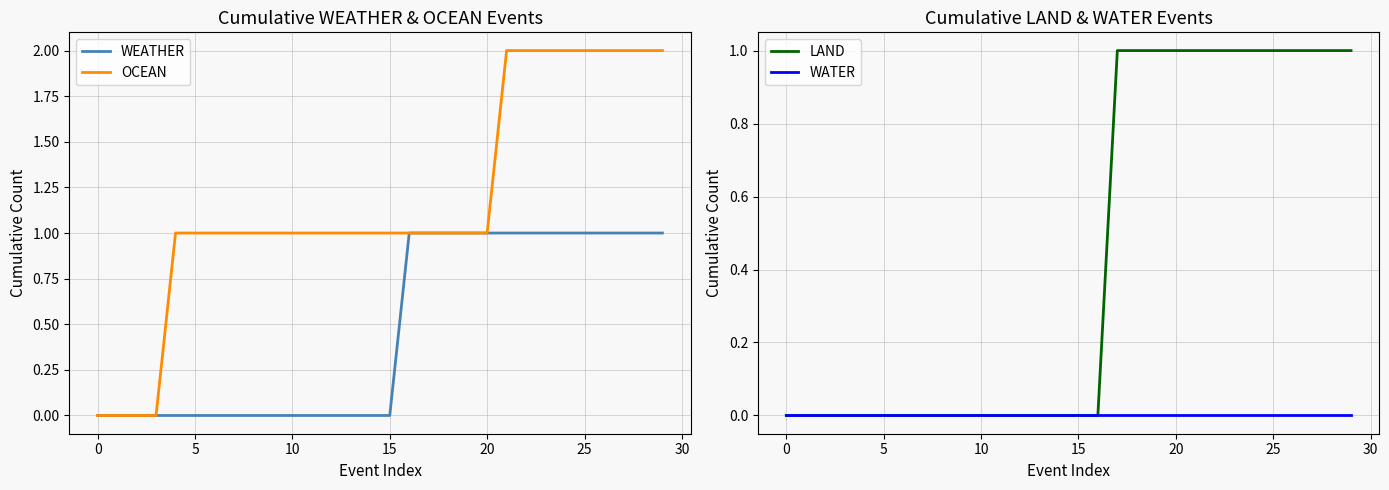

List the series in order of their peak value, lowest first.

WATER, WEATHER, LAND, OCEAN